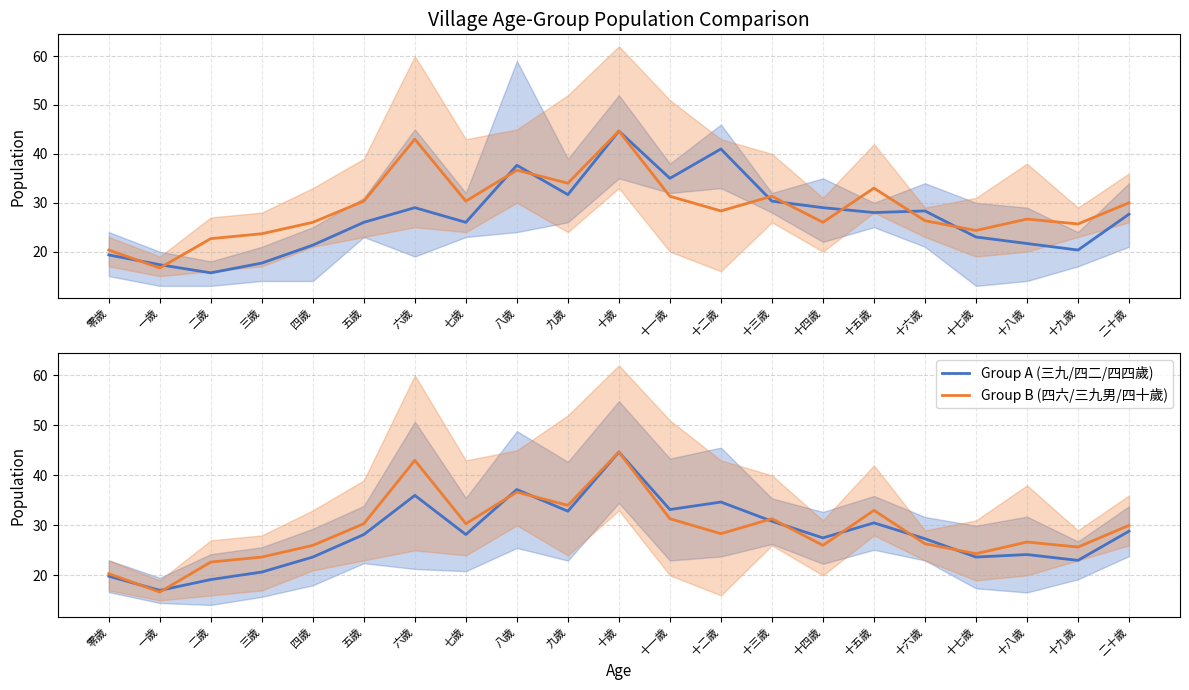

What is the difference between the highest and lowest values at 十三歲?

0.5